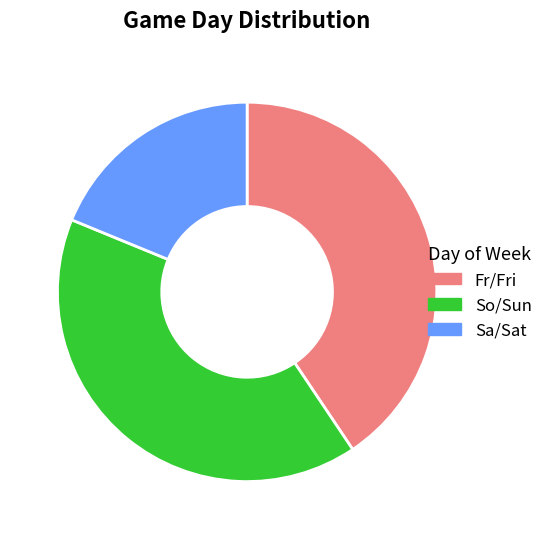

Which slice is the smallest?

Sa/Sat